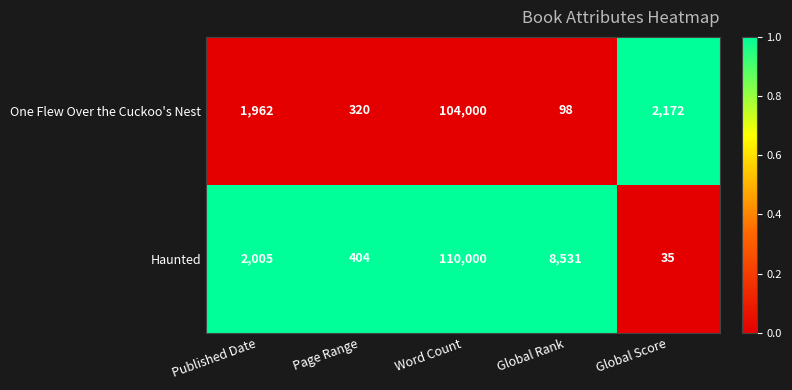

How many data points in One Flew Over the Cuckoo's Nest are less than 1962?

2